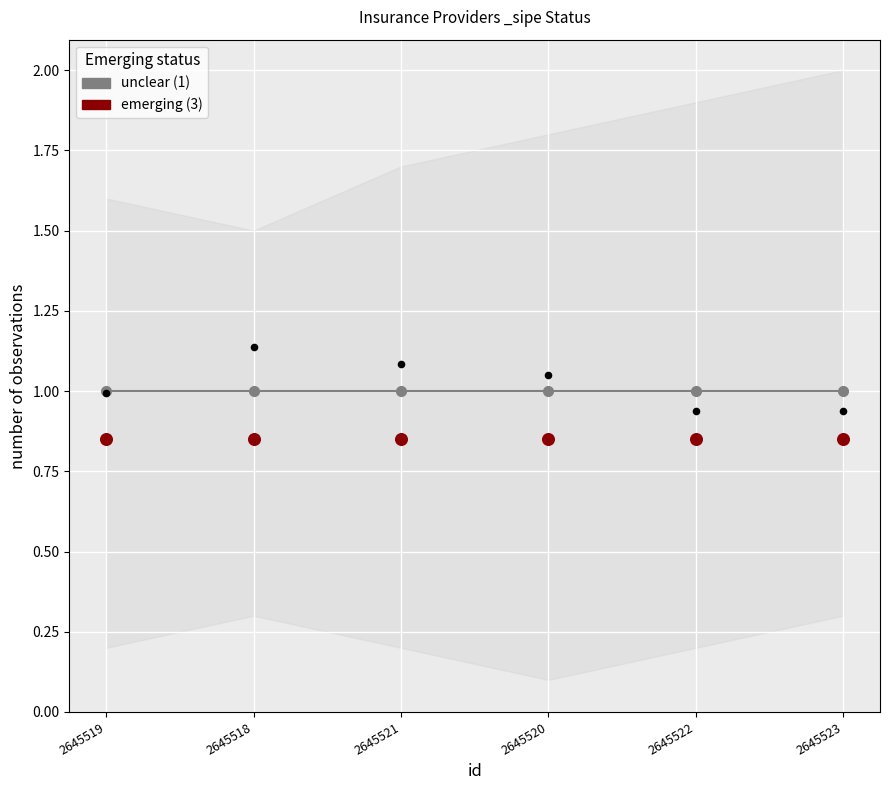

Which series contains the lowest Y value?

emerging (3)